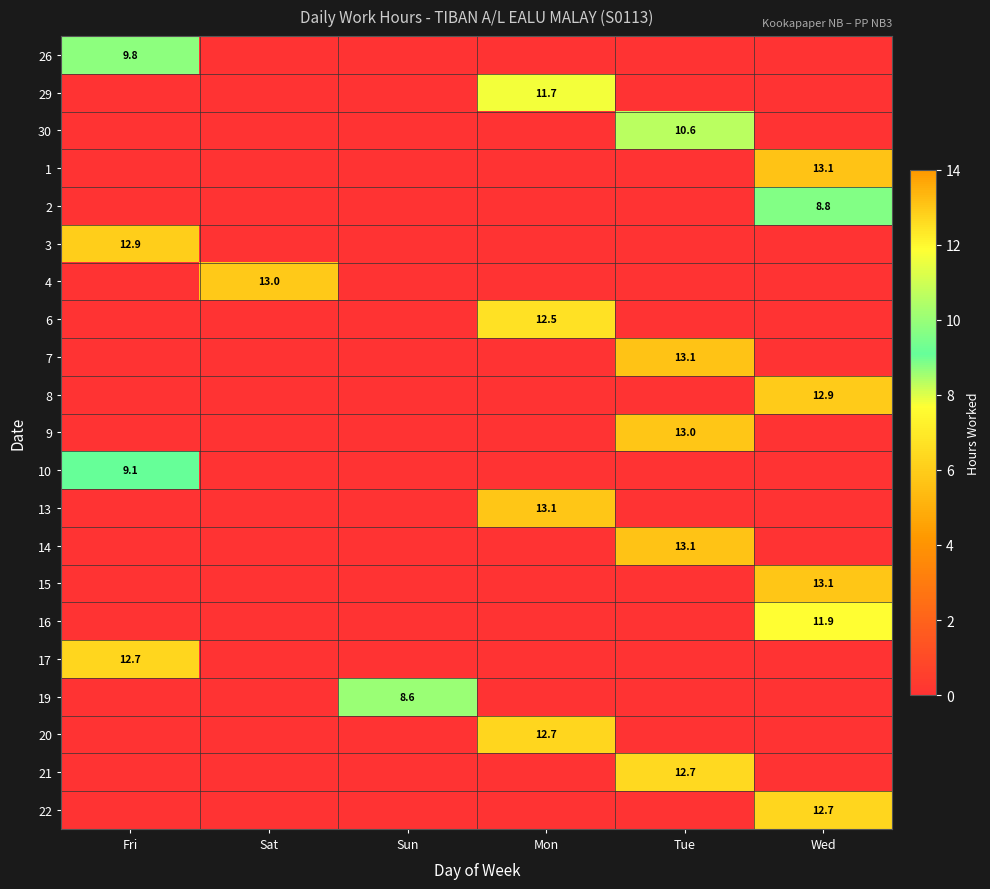

Count the number of data series in this chart.

21